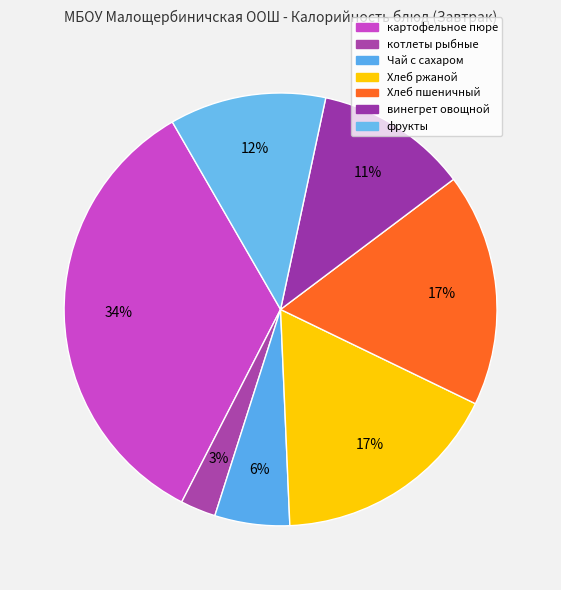

Count the number of slices in the pie.

7